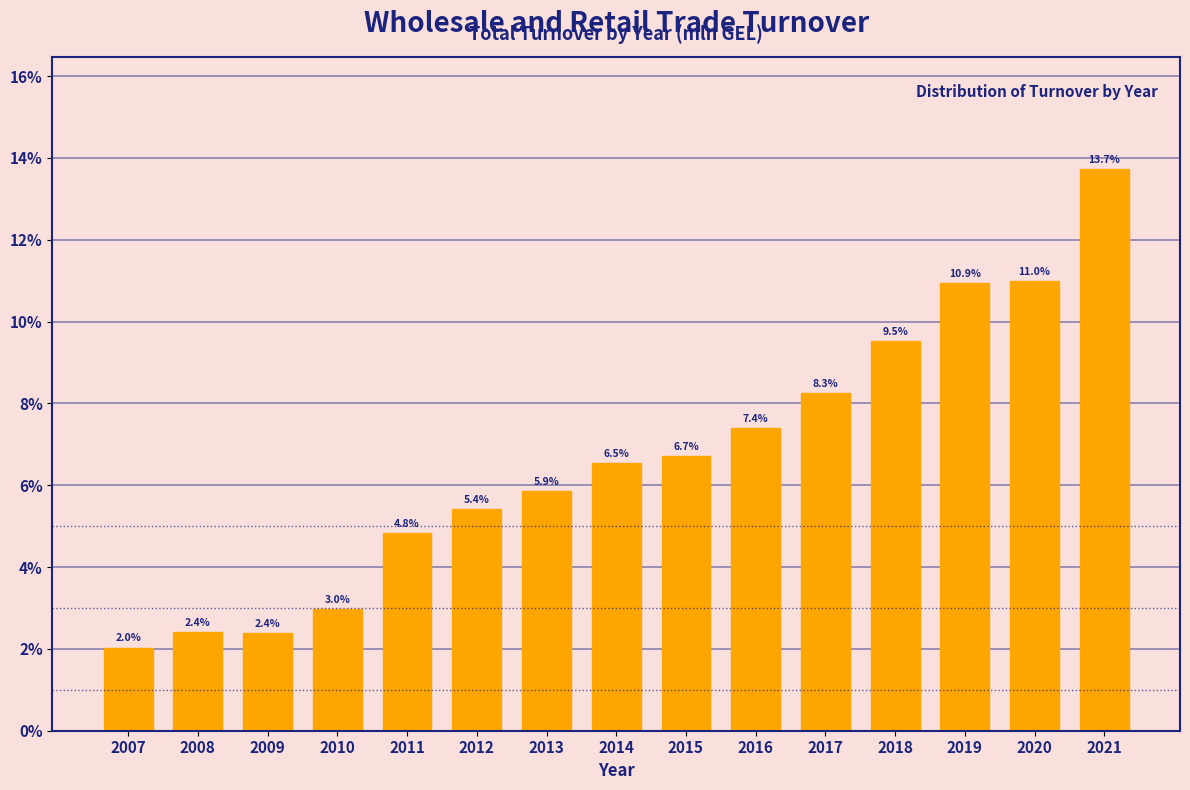

Are the bars horizontal?

No